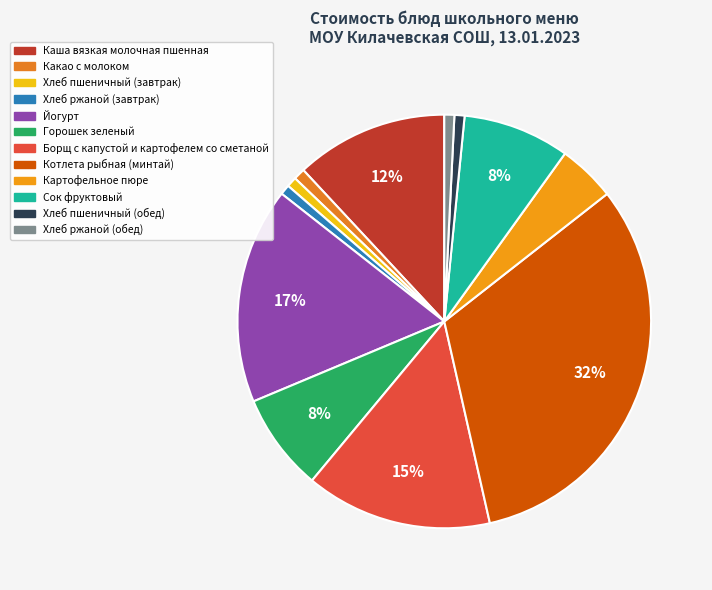

To the nearest percent, what is the difference between the largest and smallest slice percentages?

31%